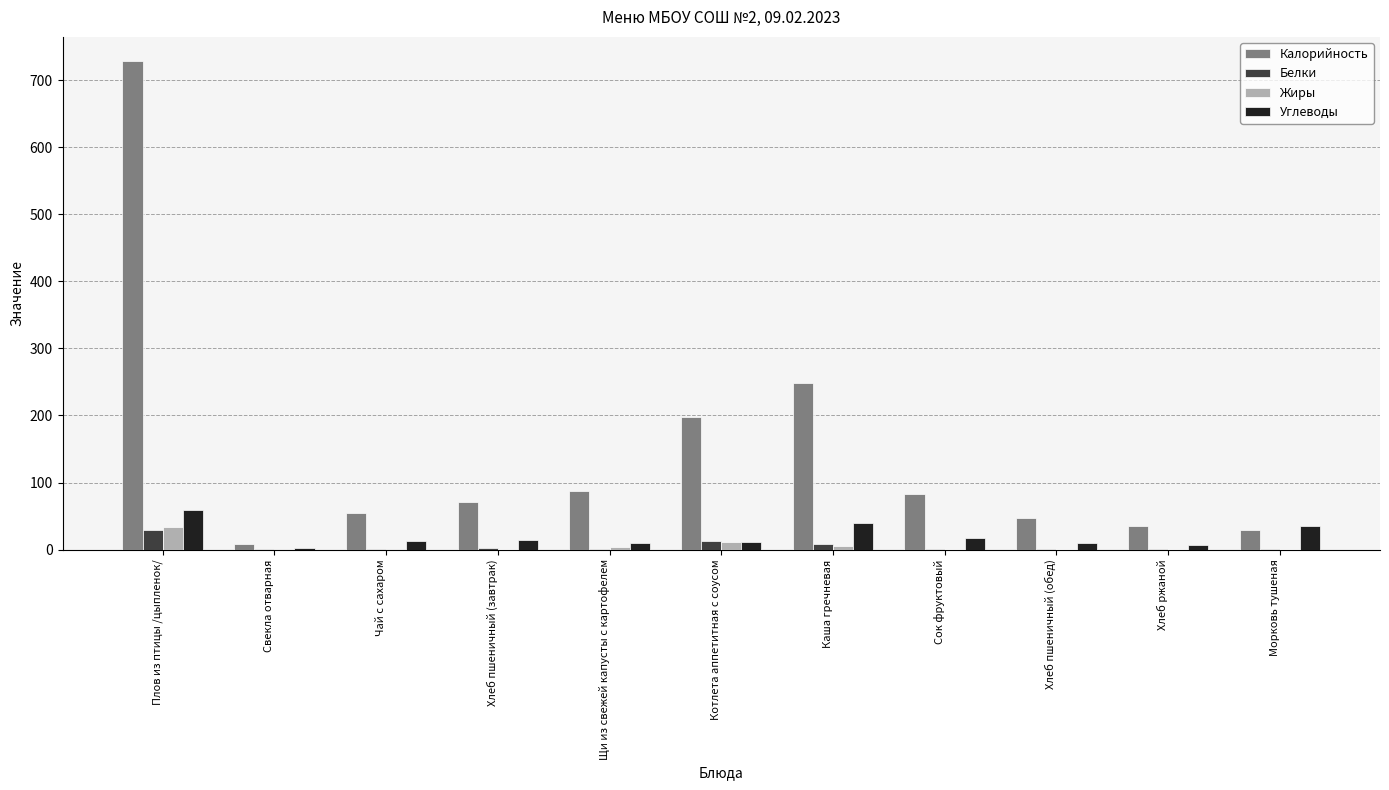

The Белки series shows 29.5 at Плов из птицы /цыпленок/. True or false?

True